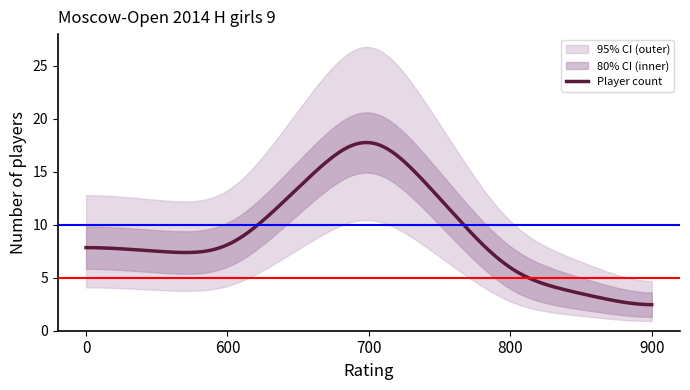

What is the lowest value of the Player count series?

2.5